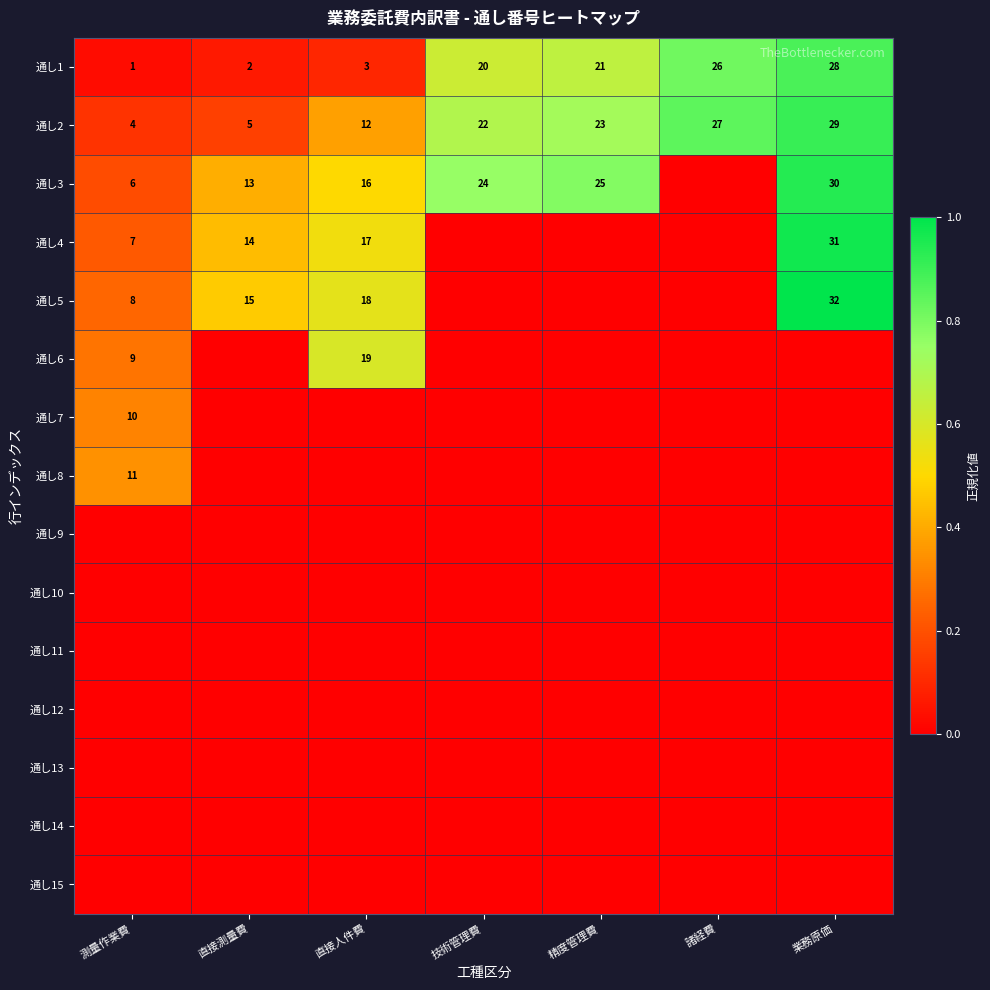

The 通し2 series shows 23 at 精度管理費. True or false?

True